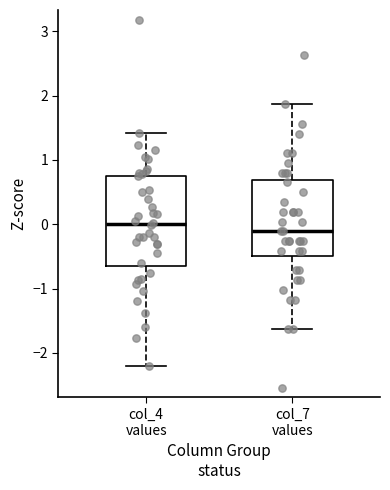

Comparing the boxes themselves (not the whiskers), which one is the tallest?

col_4 values